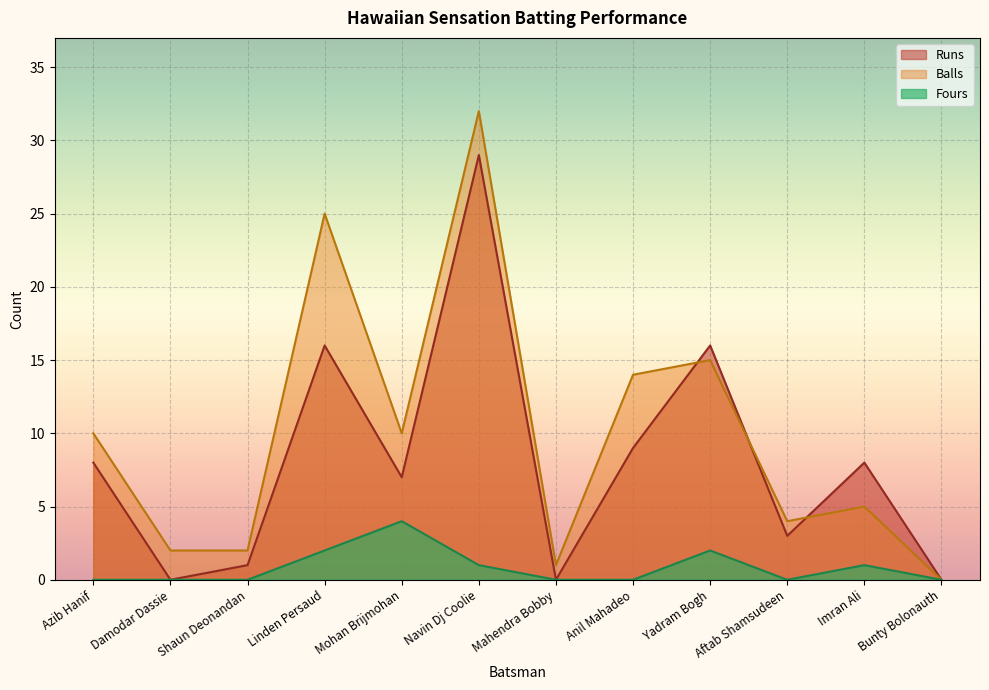

The Runs series shows 0 at Damodar Dassie. True or false?

True